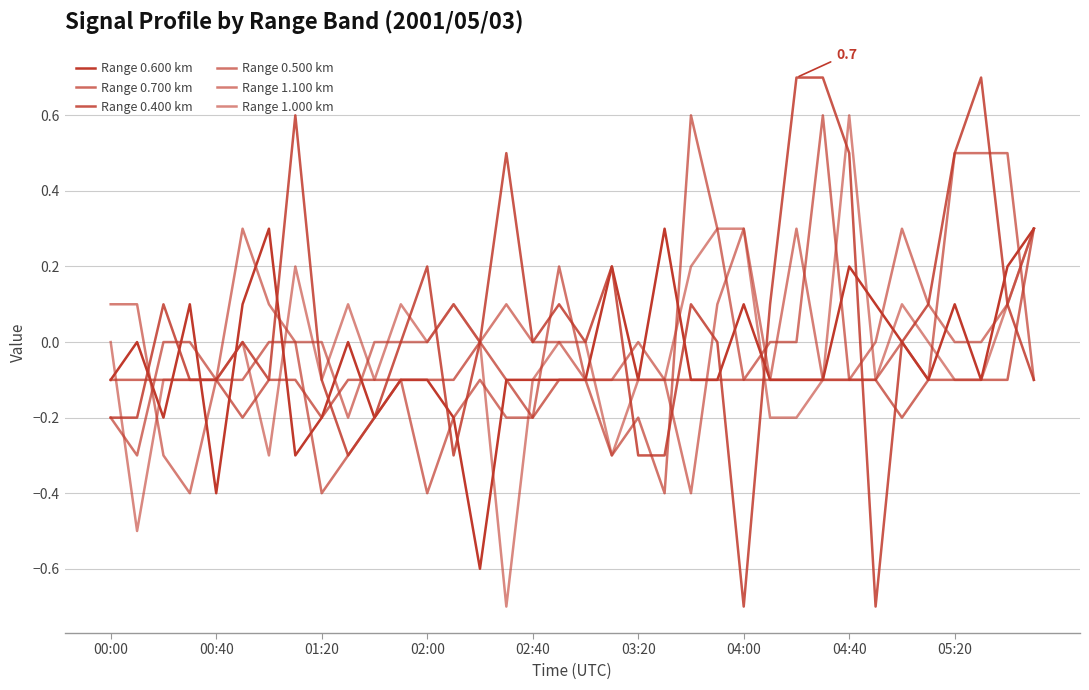

What is the lowest value of the Range 1.100 km series?

-0.4